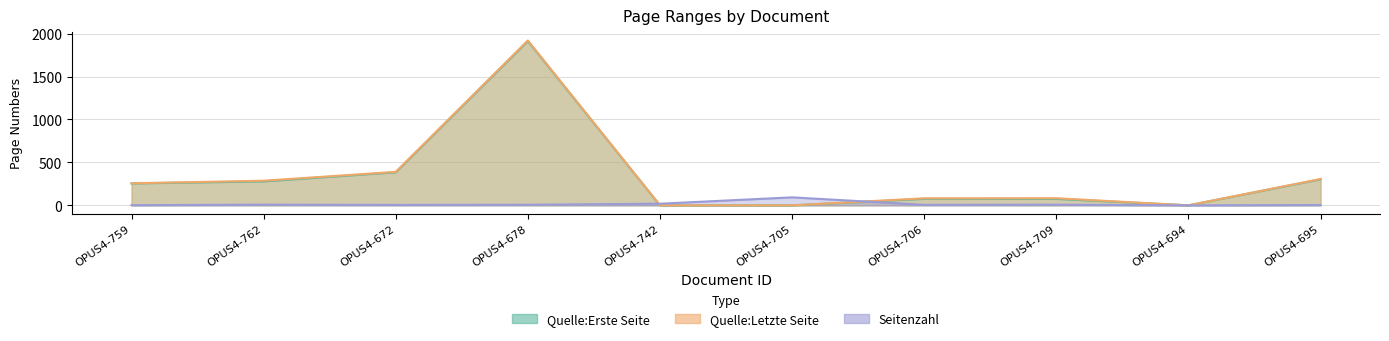

What is the sum of all letzte_seite values?

3326